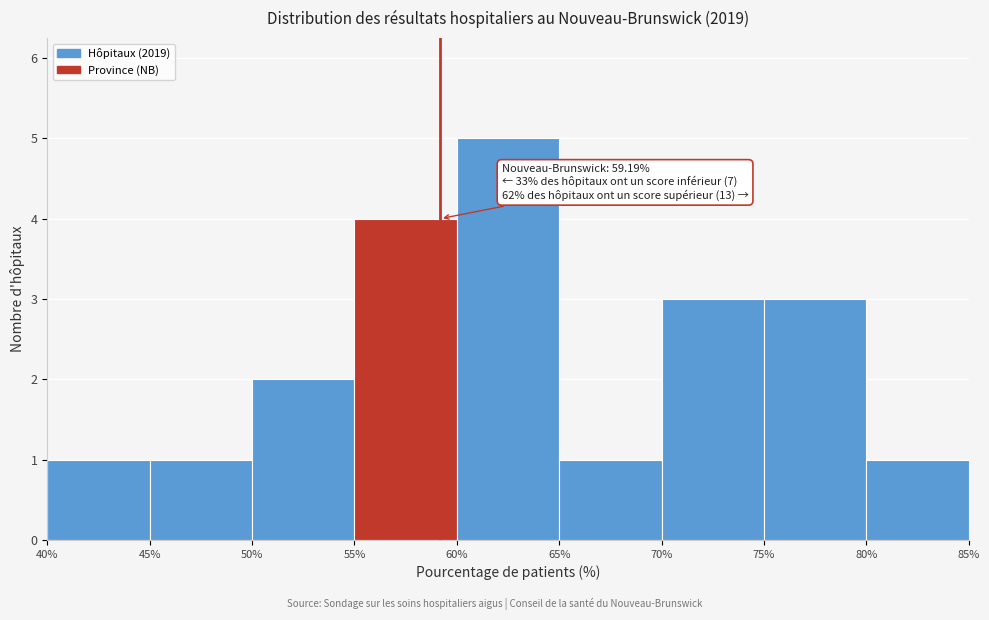

Which range on the x-axis has the tallest bar?

60% to 65%